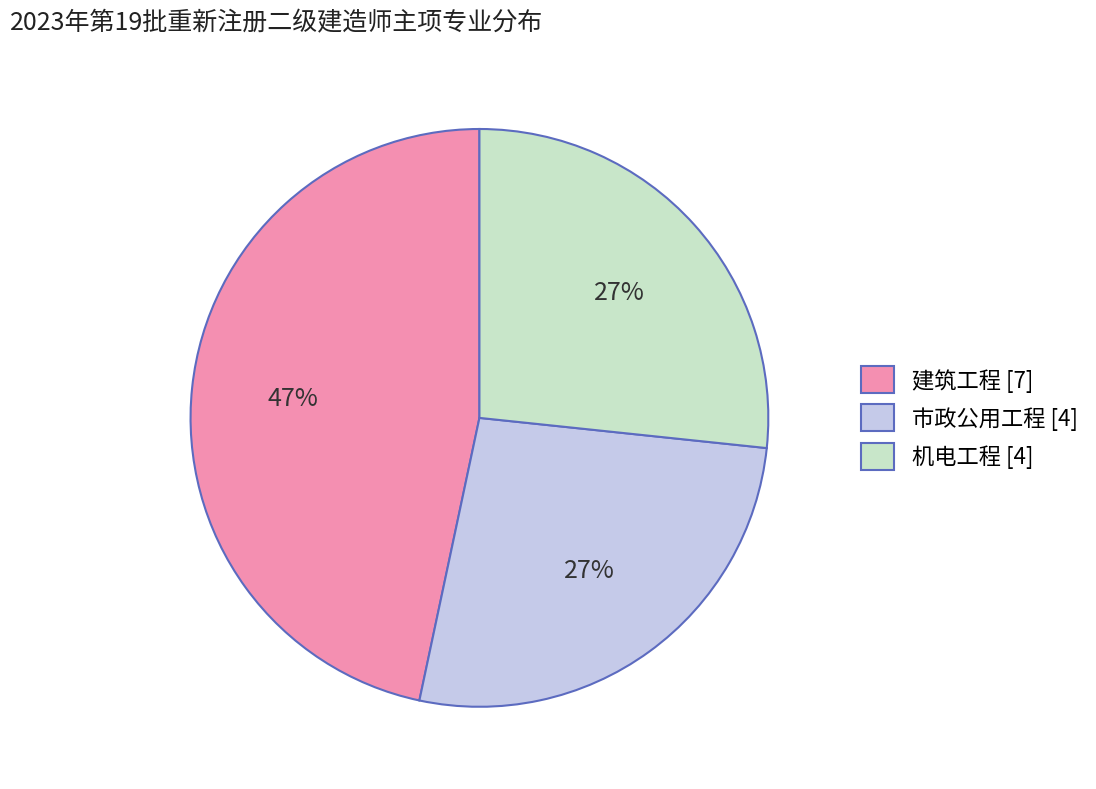

To the nearest percent, what is the difference between the 建筑工程 and 市政公用工程 slice percentages?

20%